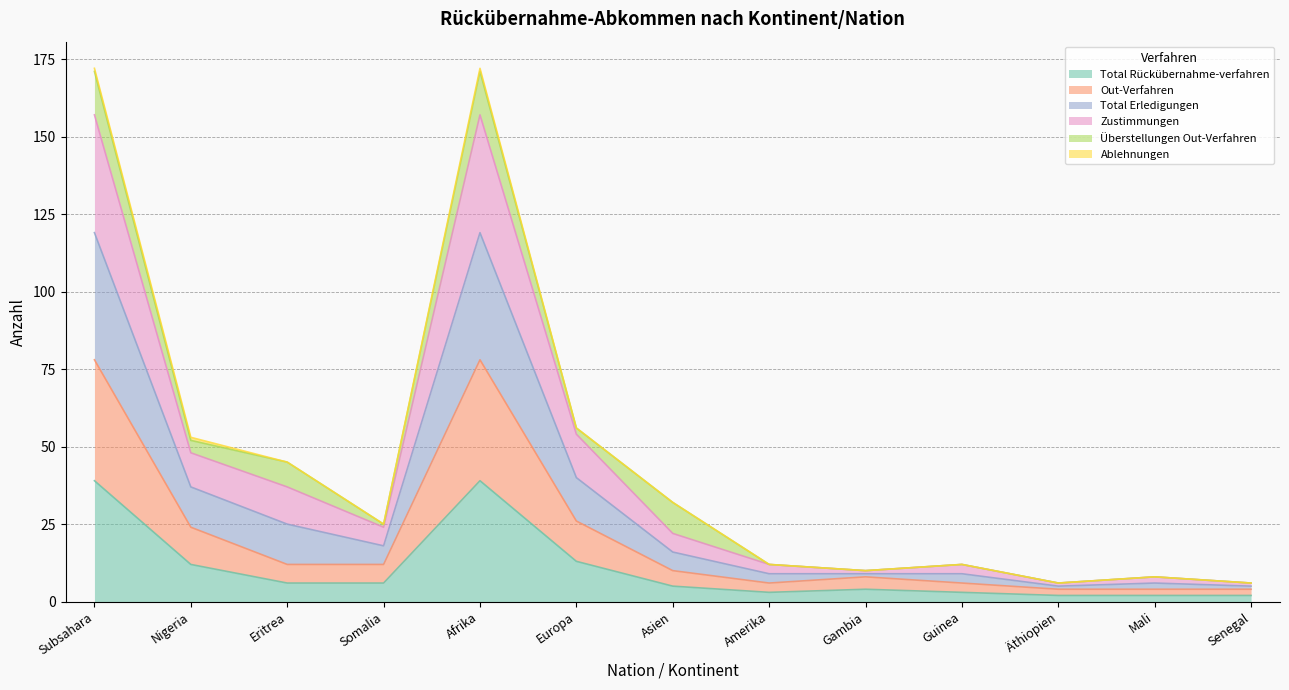

At which label is Zustimmungen closest to 89?

Europa